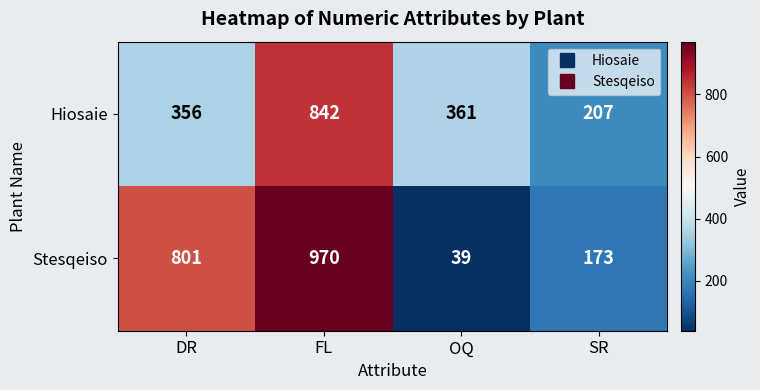

Is it true that Hiosaie equals 616 at OQ?

False